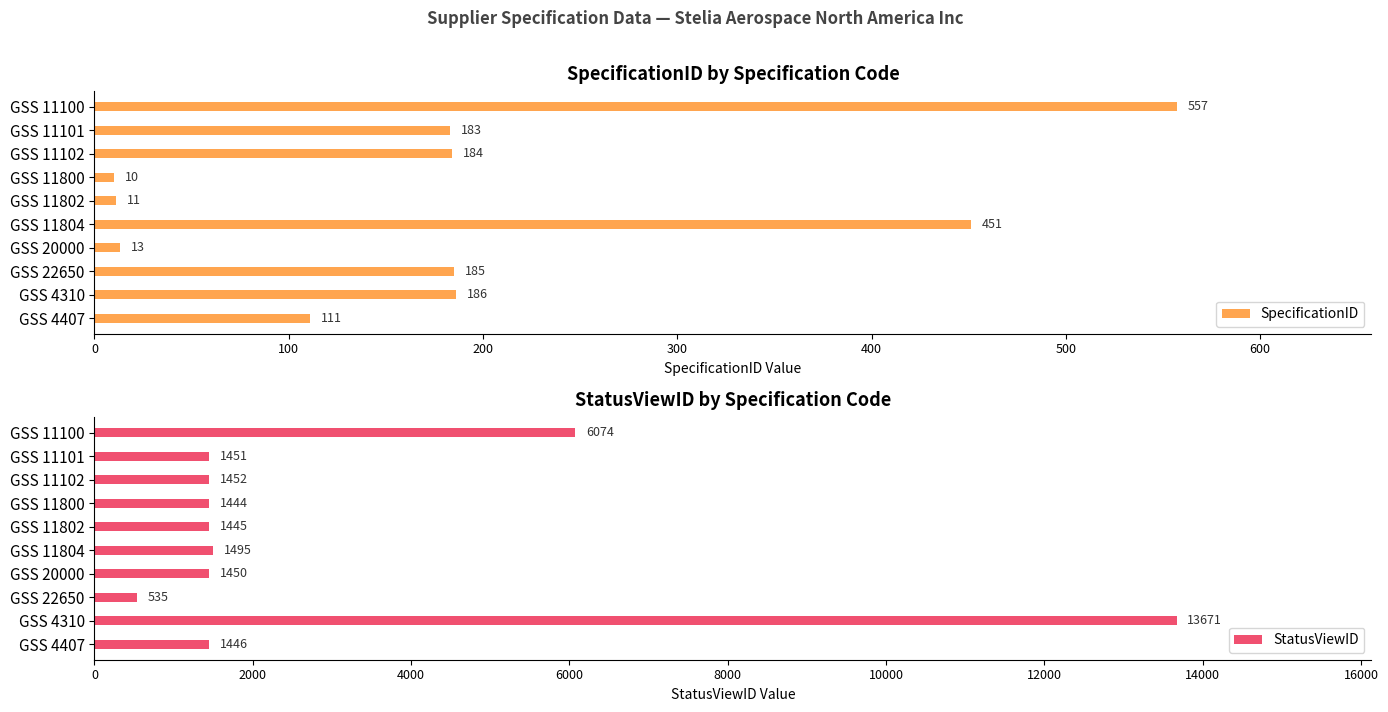

What is the difference between the second highest and minimum values in the StatusViewID series?

5539